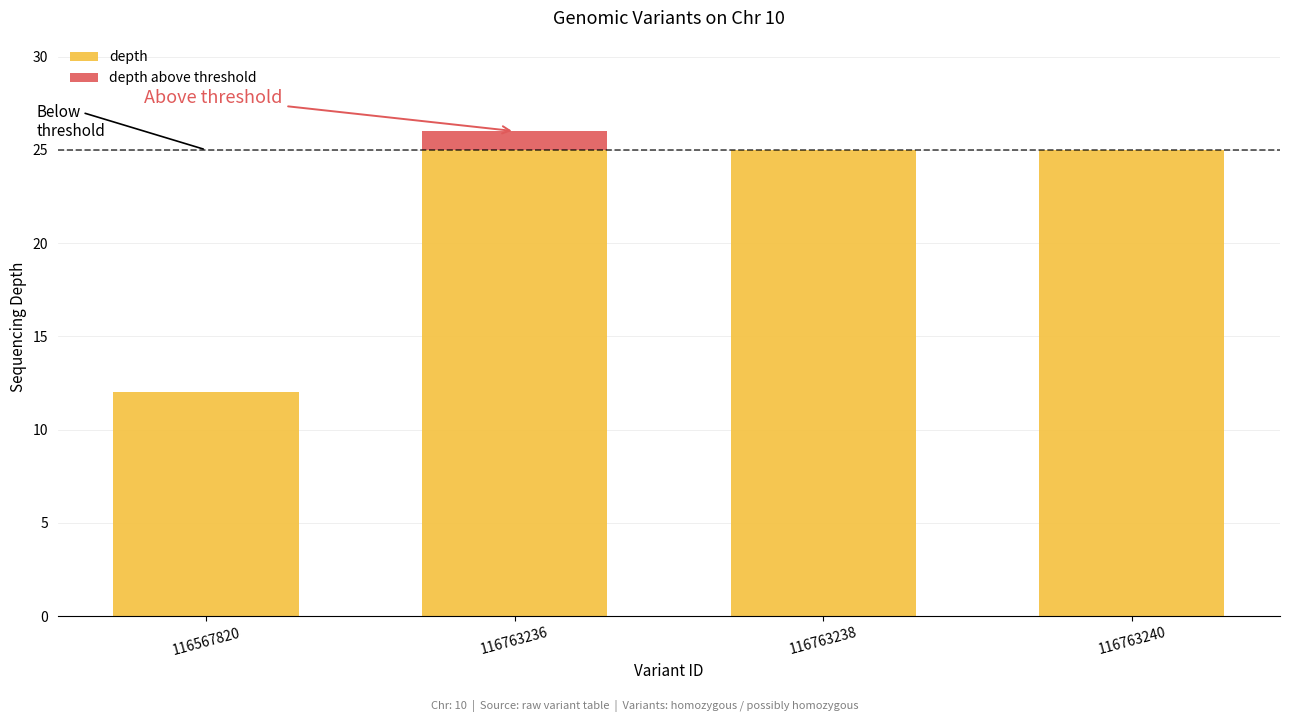

What is the total value across all series at 116763238?

25